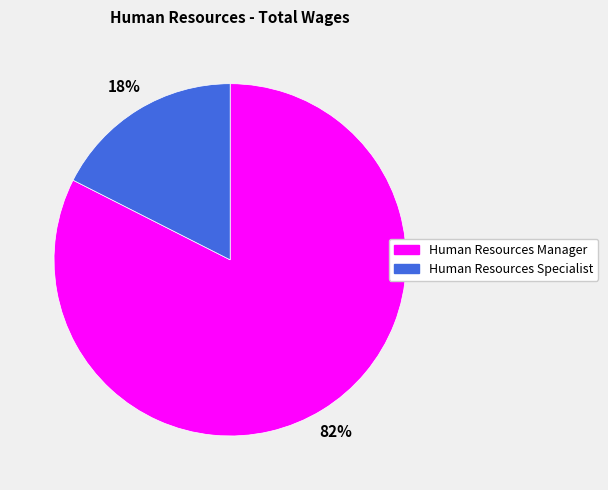

What is the majority slice?

Human Resources Manager